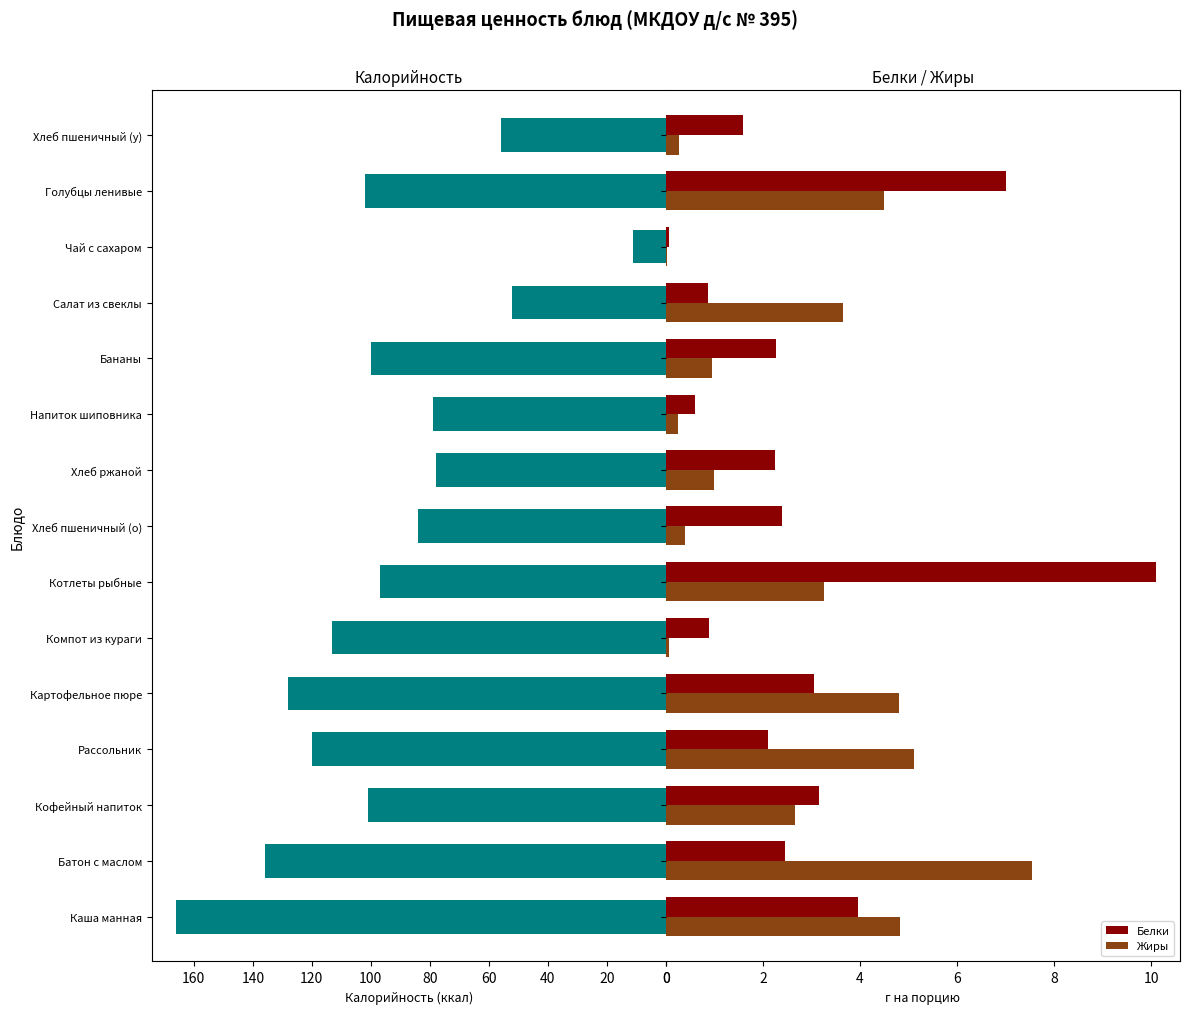

What is the sum of all Белки values?

42.8